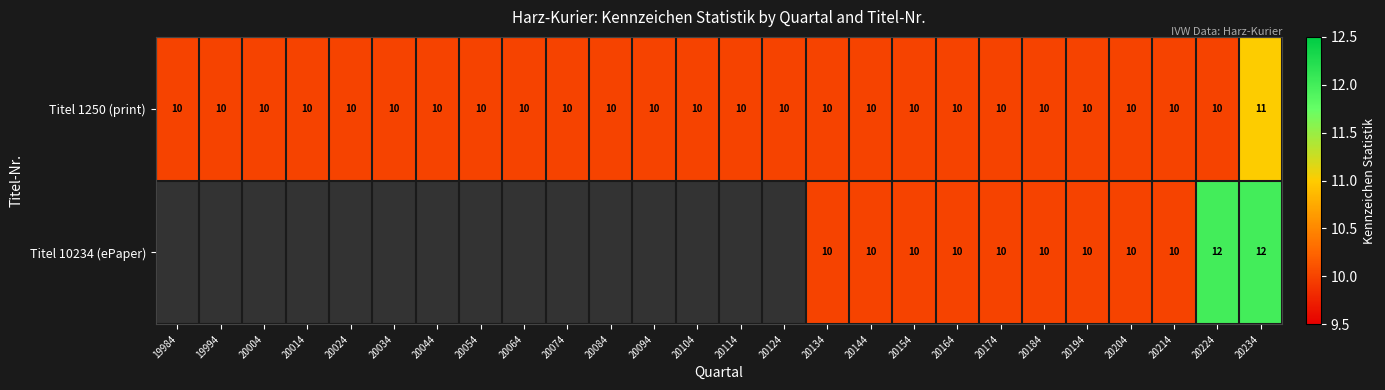

At which category is the sum across all series the highest?

20234